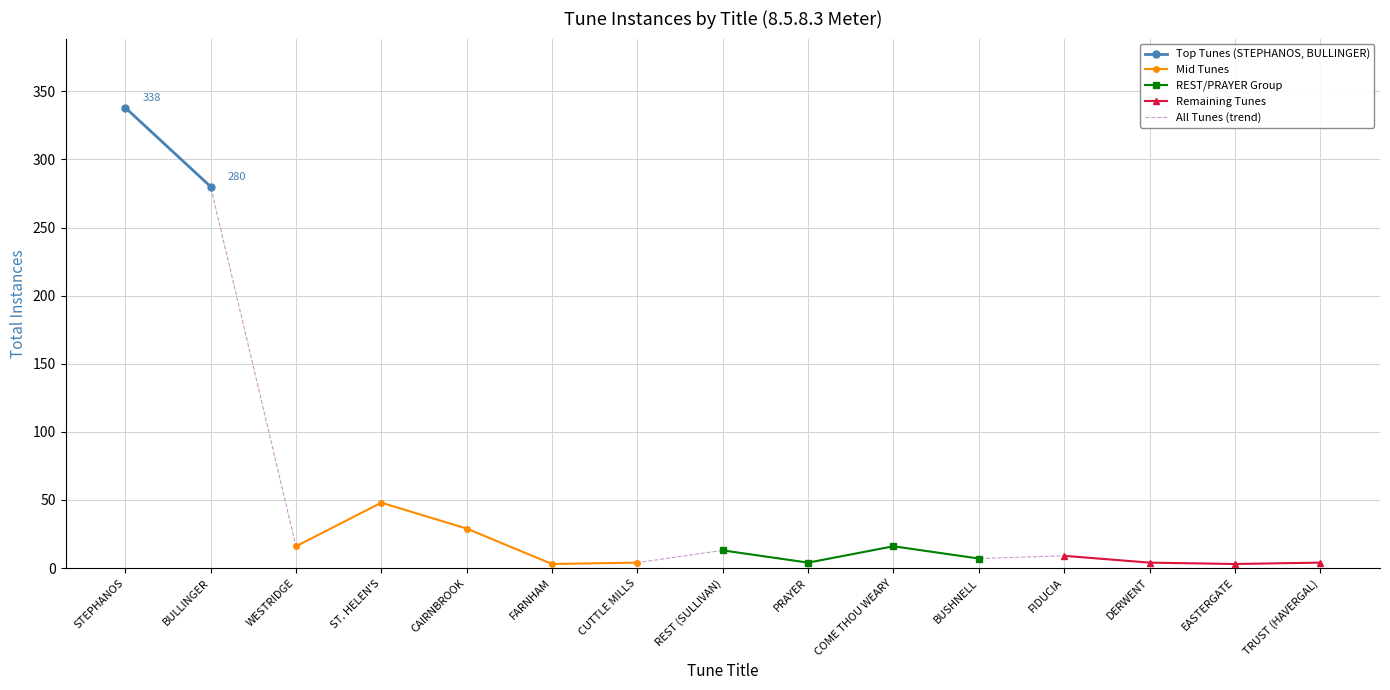

What is the difference between the maximum and minimum values?

335